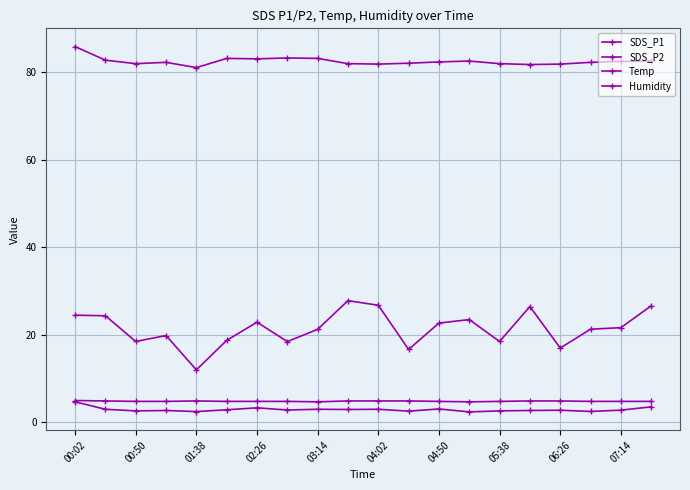

How many lines are shown in the chart?

4